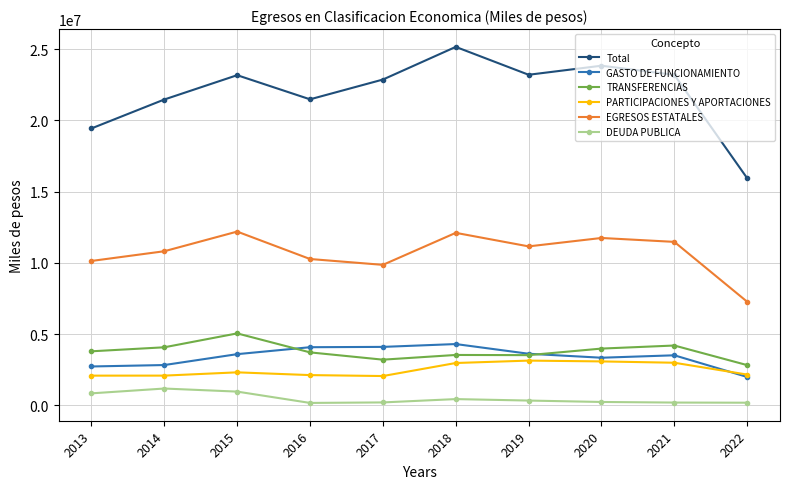

What is the difference between the highest and lowest values at 2014?

20273800